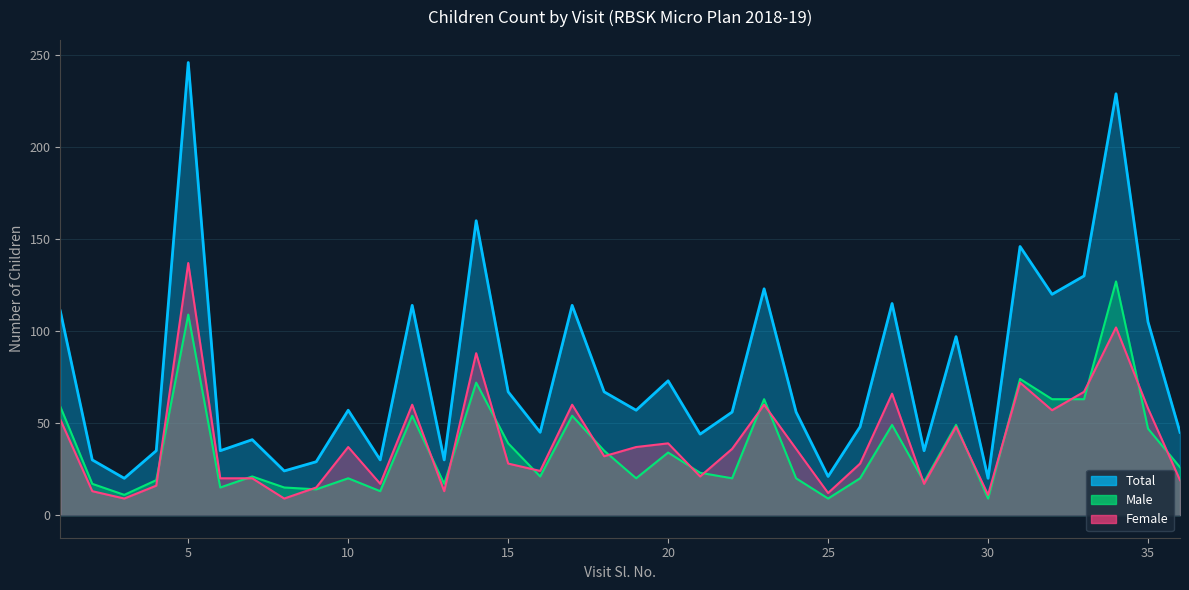

The Total series shows 30 at 13. True or false?

True